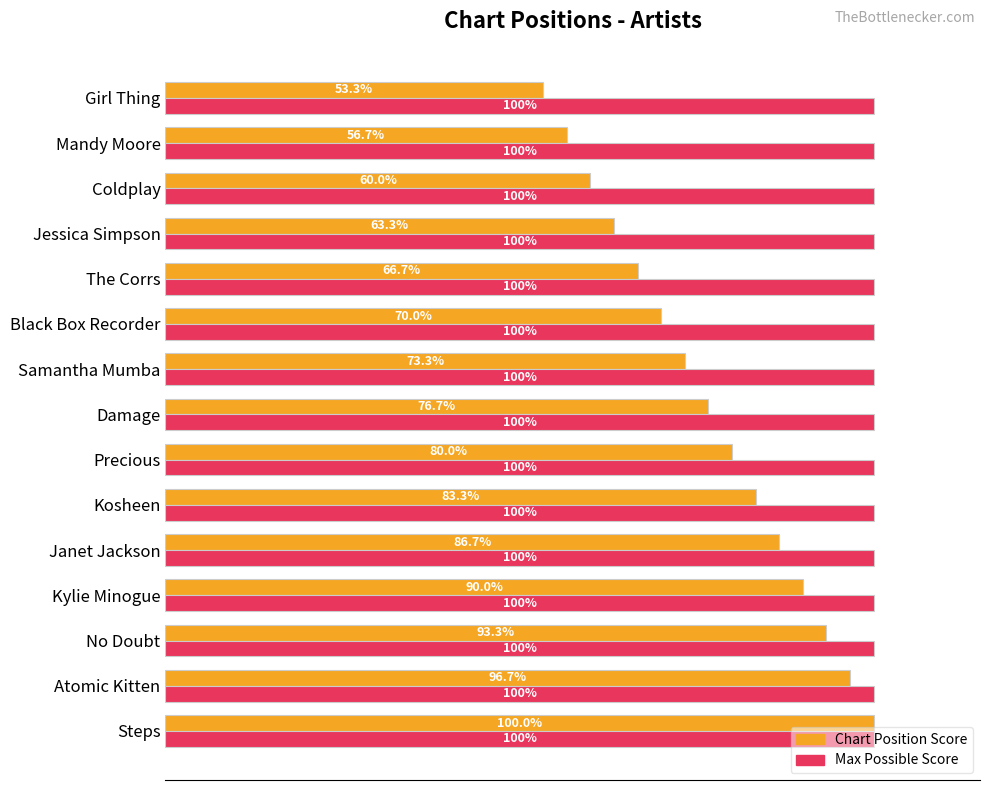

Rank the series at Coldplay from lowest to highest value.

Chart Position Score, Max Possible Score